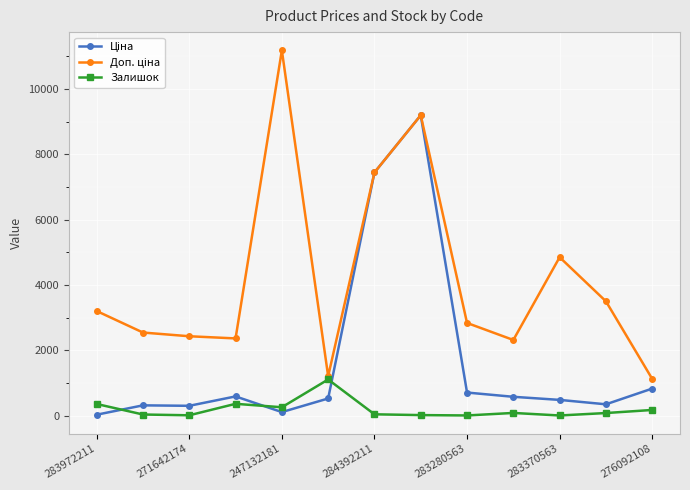

True or false: Залишок has more than 0 points higher than both neighbors.

True